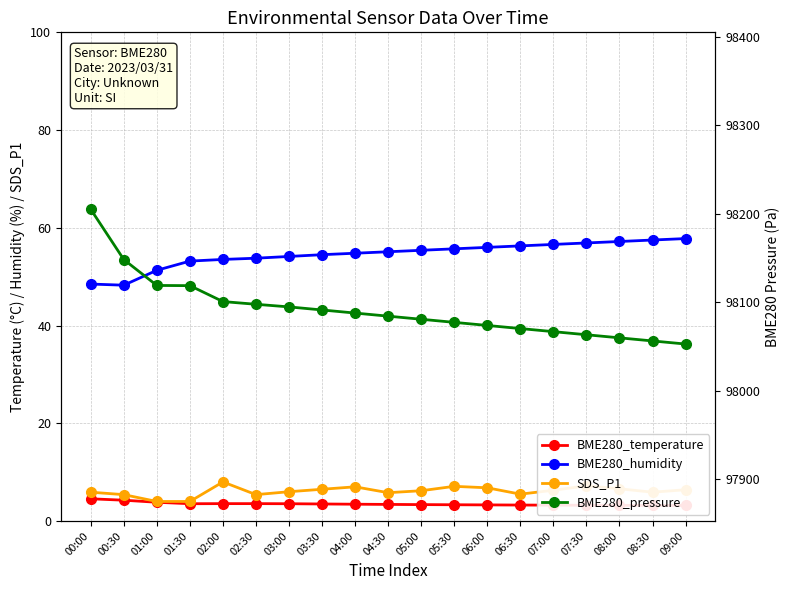

How many data points in BME280_humidity are less than 55?

9